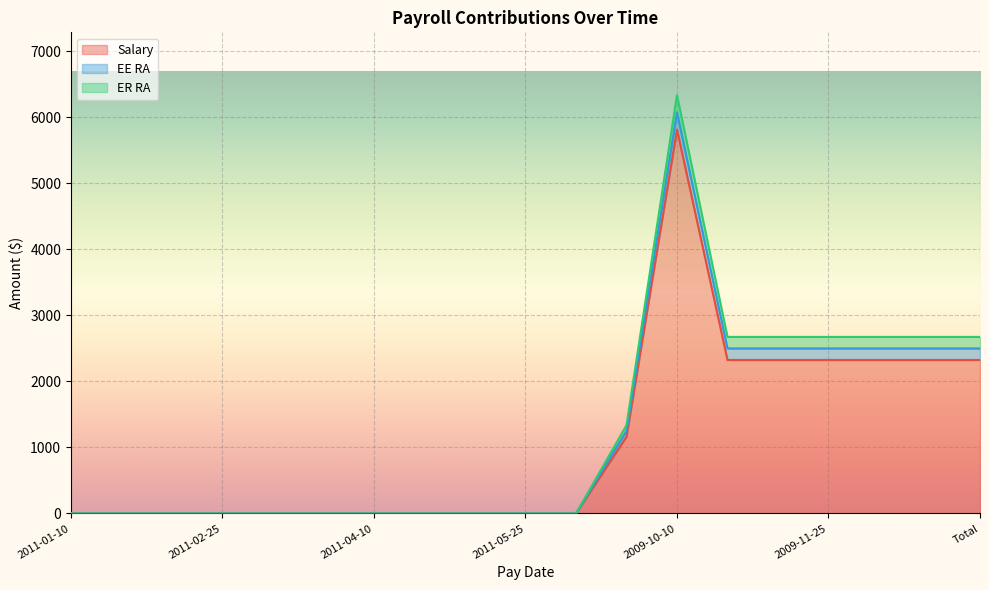

At which category does the chart reach its peak across all series?

2009-10-10